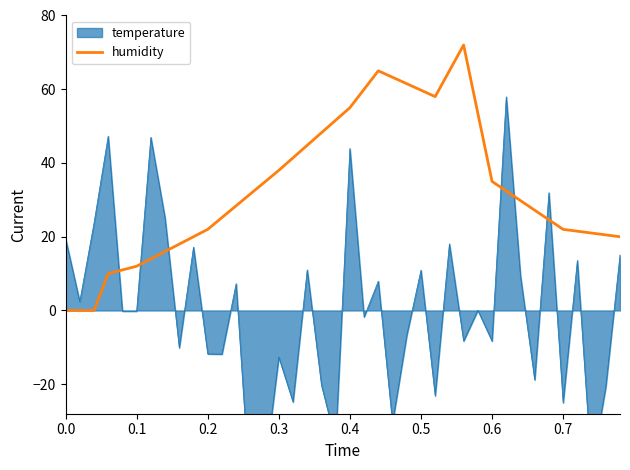

What is the maximum value for humidity?

72.0